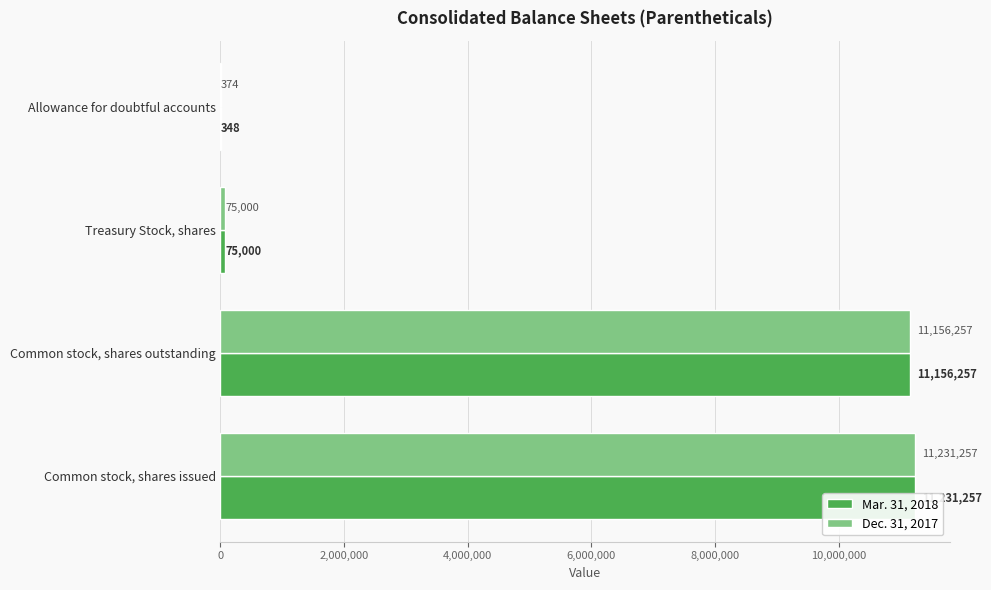

What are all the series names shown in the legend?

Mar. 31, 2018, Dec. 31, 2017